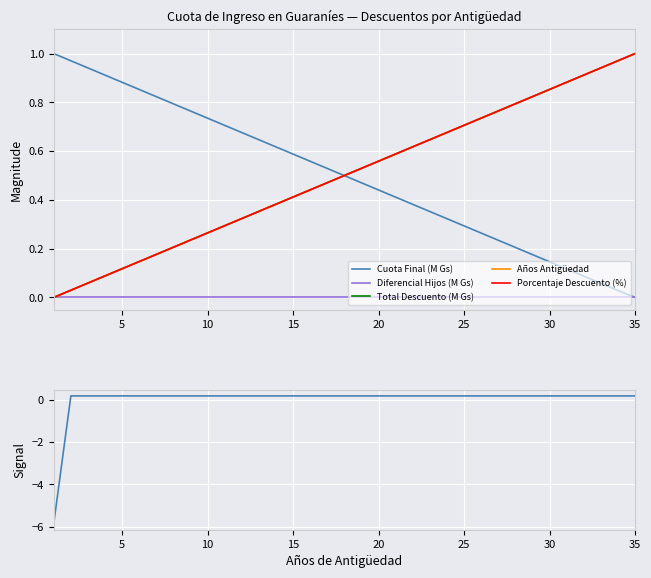

Is this an area chart (filled region under the line)?

No